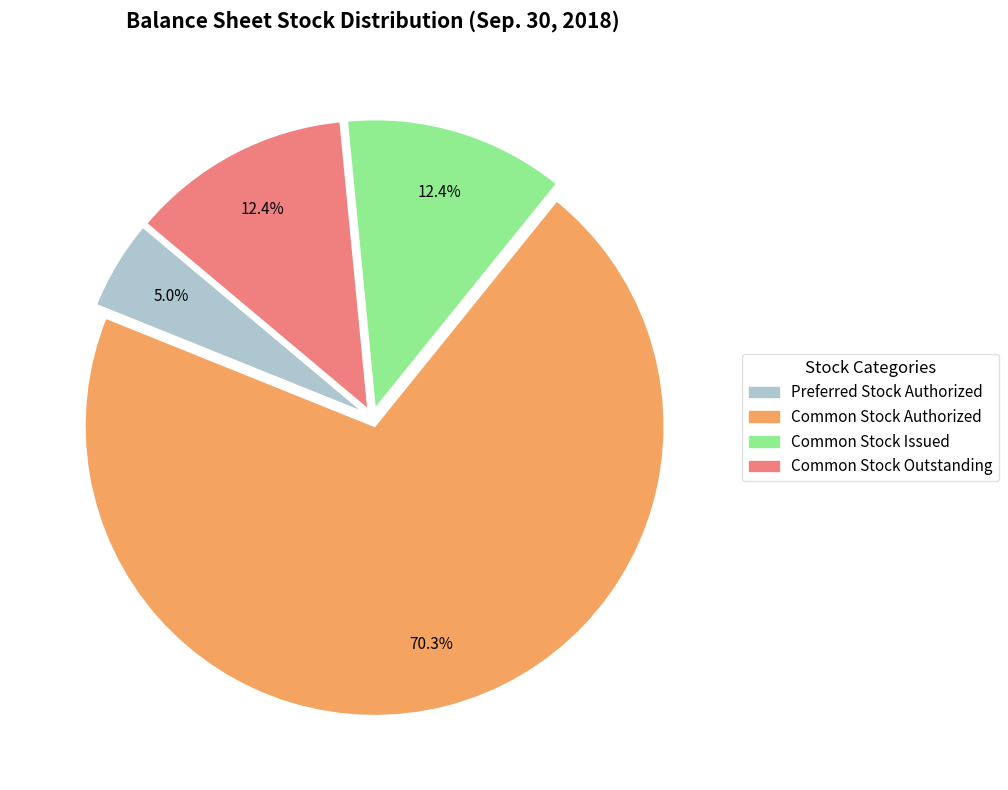

Approximately how many times larger is the value at Preferred Stock Authorized compared to Common Stock Outstanding?

0.4